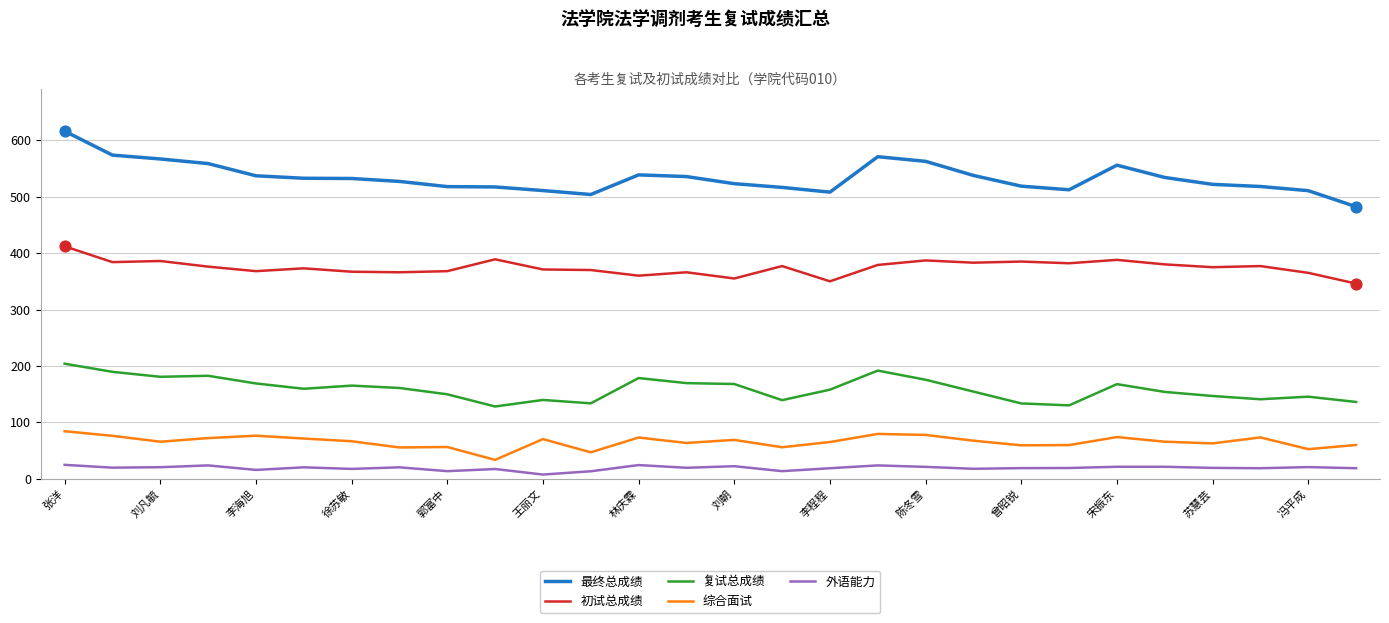

Which series has the largest range (max minus min)?

最终总成绩